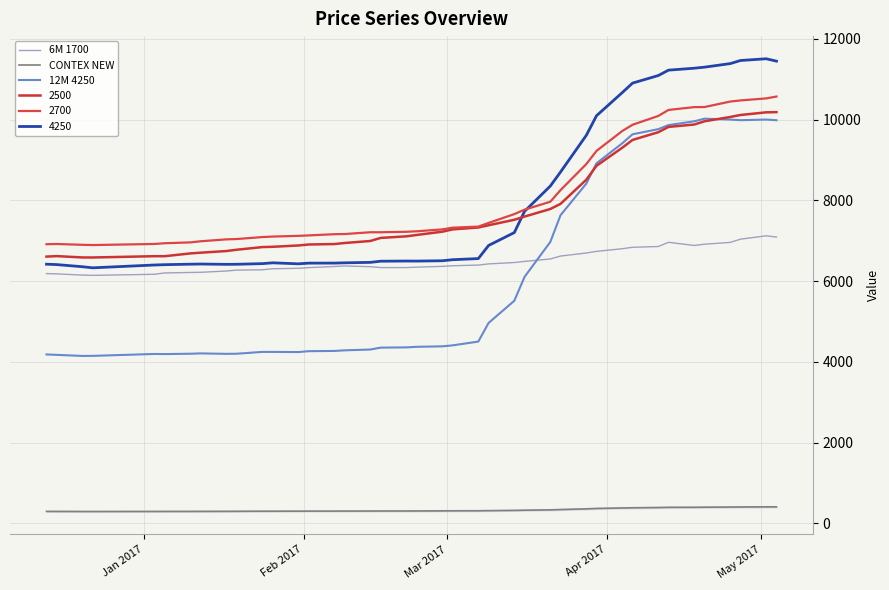

Count the number of categories in the chart.

40